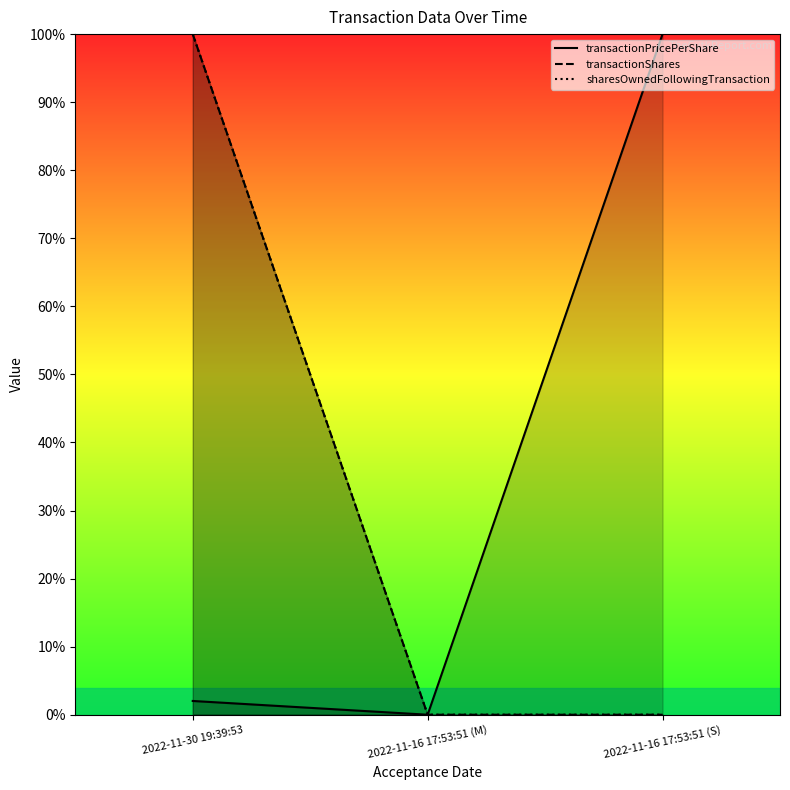

What is the difference between the highest and lowest values at 2022-11-30 19:39:53?

1.0